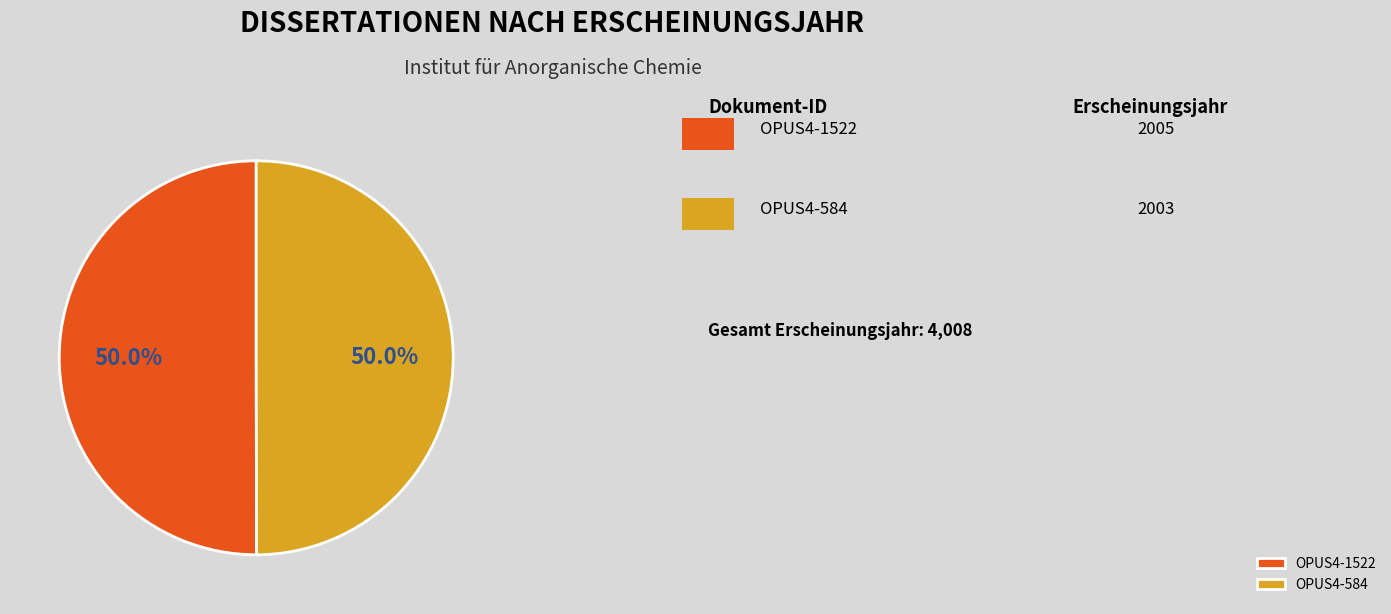

What is the ratio of the value at OPUS4-1522 to the value at OPUS4-584?

1.0